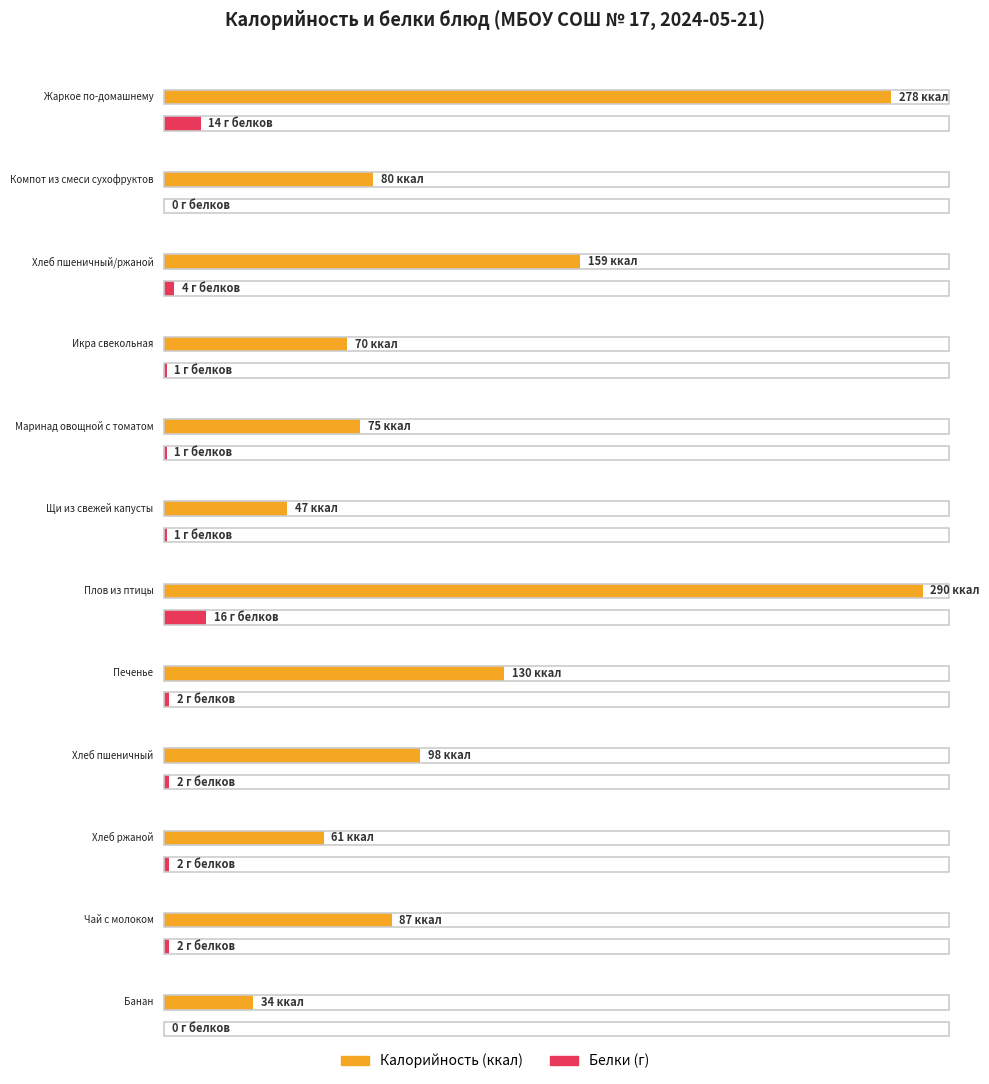

The Калорийность series shows 98 at Хлеб пшеничный. True or false?

True